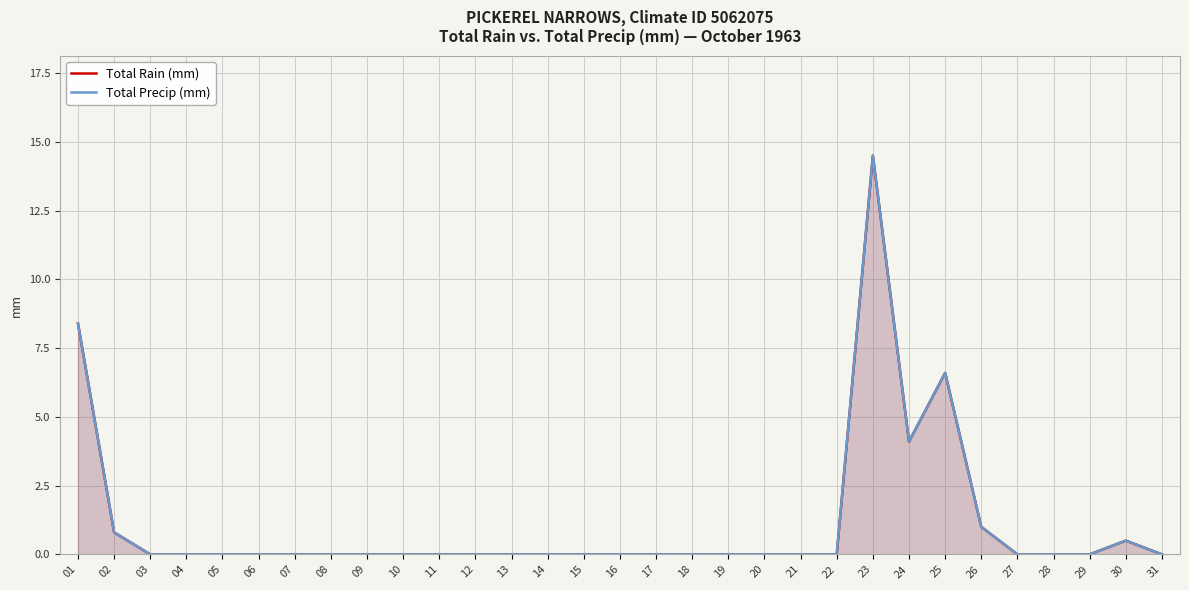

True or false: Total Rain (mm) has more than 1 interior local peaks.

True